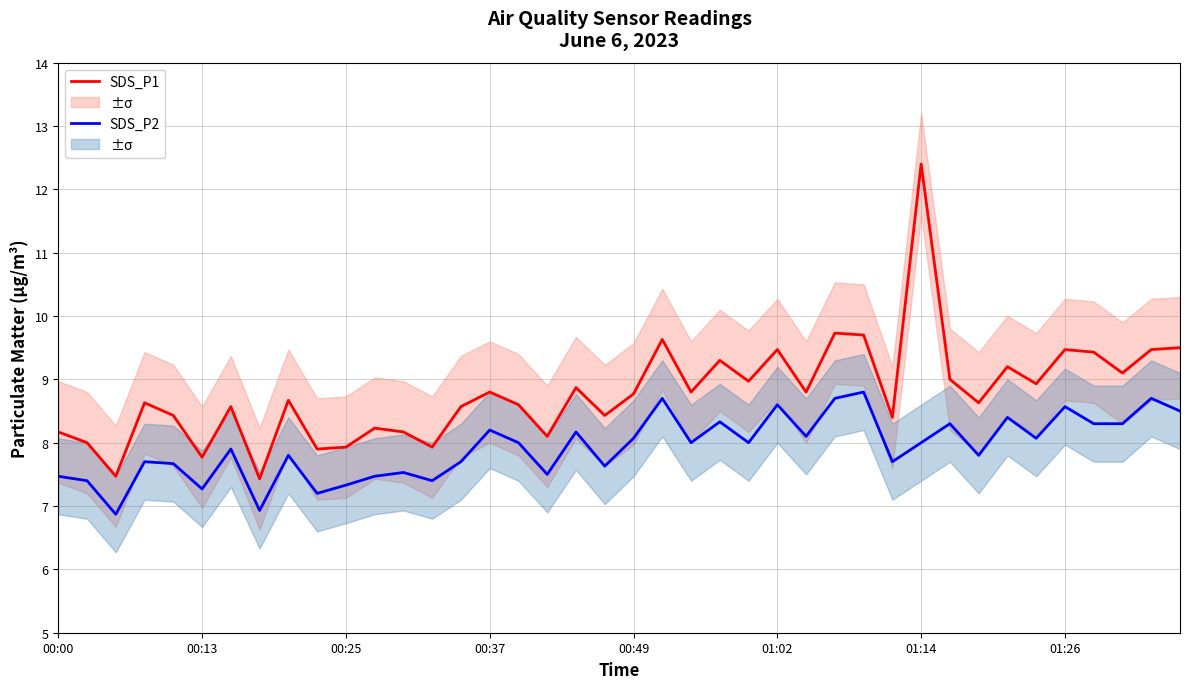

Reading right to left, what are all the values shown in this chart?

SDS_P1: 9.5	9.5	9.1	9.4	9.5	8.9	9.2	8.6	9.0	12.4	8.4	9.7	9.7	8.8	9.5	9.0	9.3	8.8	9.6	8.8	8.4	8.9	8.1	8.6	8.8	8.6	7.9	8.2	8.2	7.9	7.9	8.7	7.4	8.6	7.8	8.4	8.6	7.5	8.0	8.2
SDS_P2: 8.5	8.7	8.3	8.3	8.6	8.1	8.4	7.8	8.3	8.0	7.7	8.8	8.7	8.1	8.6	8.0	8.3	8.0	8.7	8.1	7.6	8.2	7.5	8.0	8.2	7.7	7.4	7.5	7.5	7.3	7.2	7.8	6.9	7.9	7.3	7.7	7.7	6.9	7.4	7.5